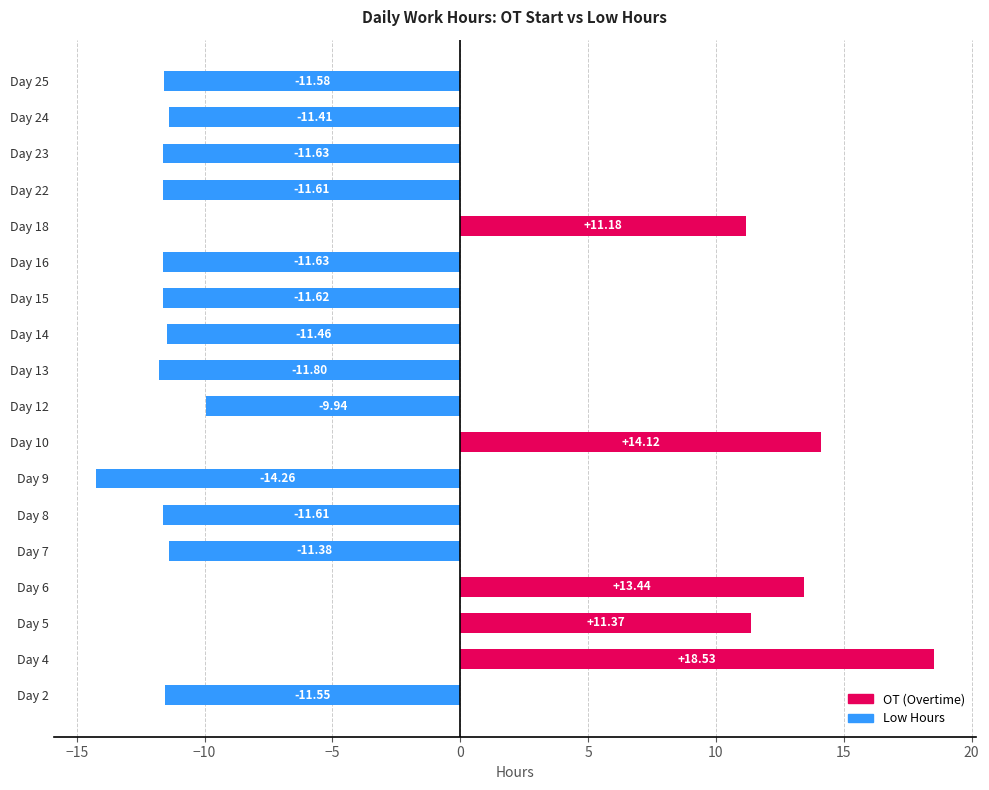

List the series in order of their peak value, lowest first.

Low Hours, OT (Overtime)